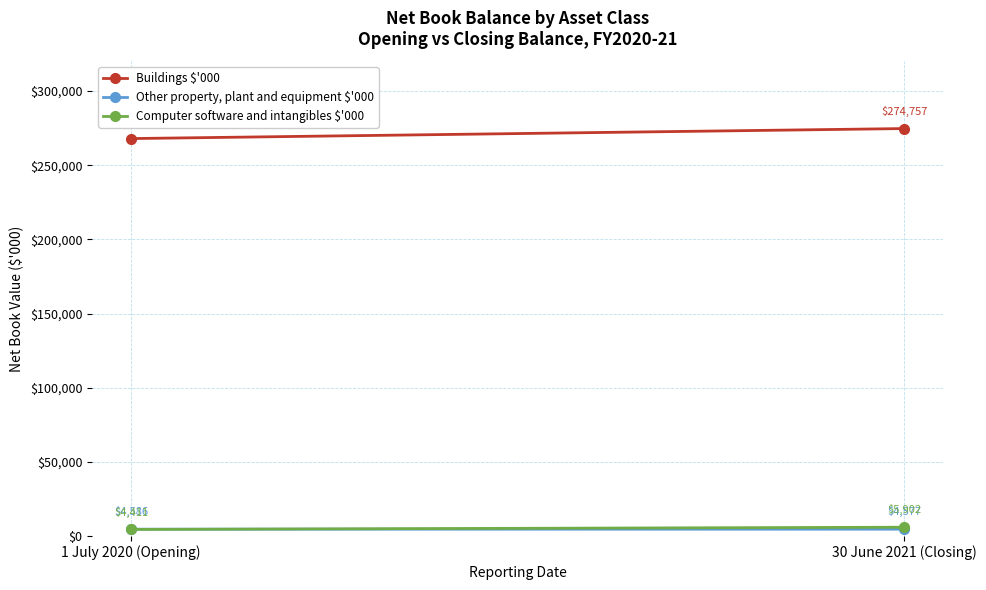

What is the label of the 2nd point from the left?

30 June 2021 (Closing)